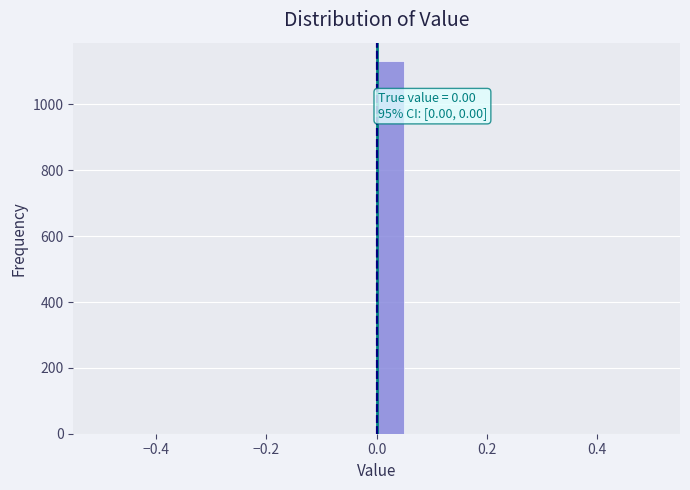

Around what value on the x-axis is the tallest bar? Give the approximate position of its centre, as read against the axis.

0.02